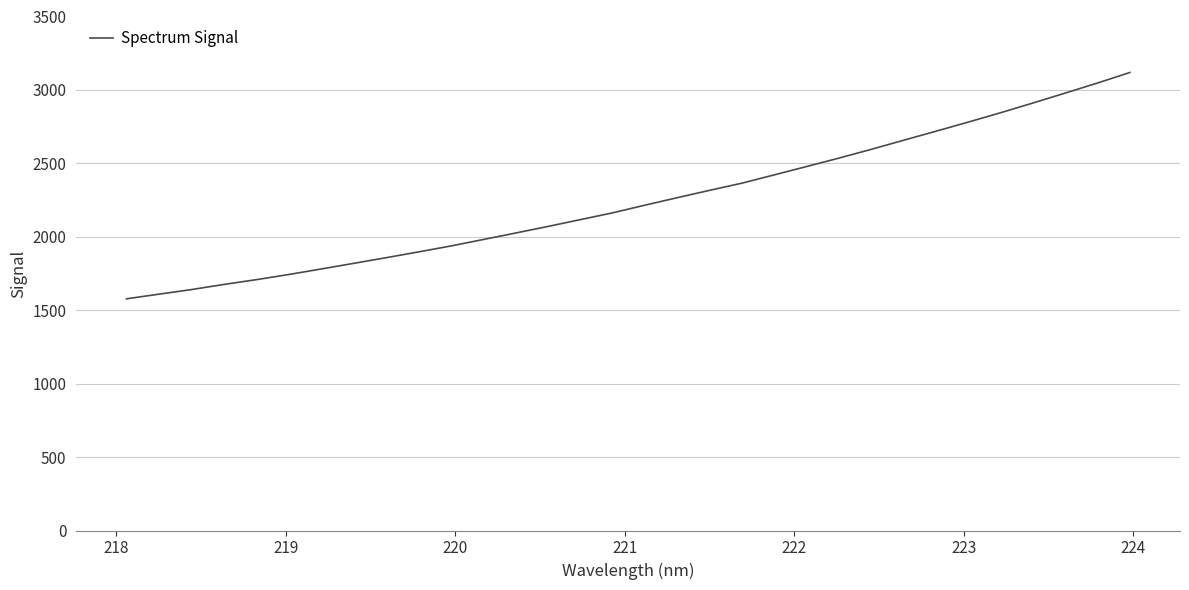

Does the chart have visible grid lines?

Yes